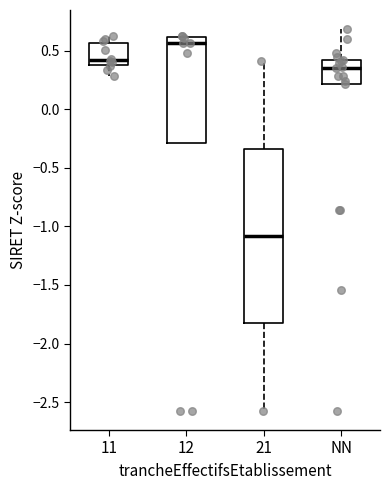

Reading left to right, read every box against the y-axis: the position of its median line, the range the box covers, and the ends of its whiskers. The values are not printed on the chart, so give them approximately, as read against the axis.

11: median 0.40 (just above the box's lower edge), box 0.40 to 0.55, whiskers 0.30 to 0.65
12: median 0.55, box -0.30 to 0.60, whiskers -0.30 to 0.60
21: median -1.10, box -1.85 to -0.35, whiskers -2.60 to 0.40
NN: median 0.35, box 0.20 to 0.40, whiskers 0.20 to 0.70